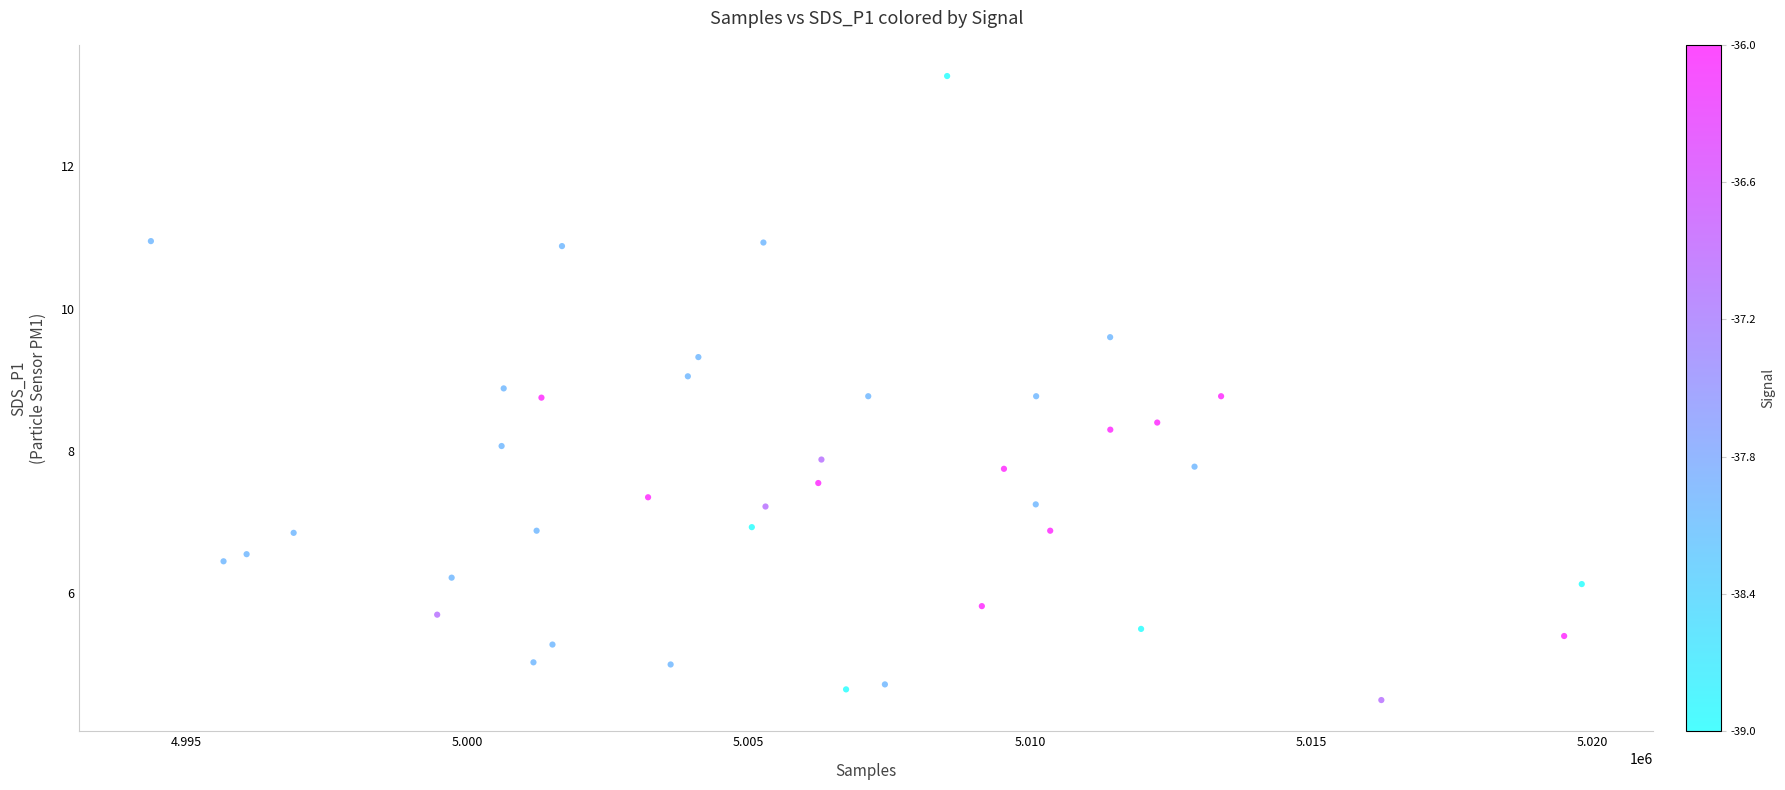

What is the range of Y values (max minus min)?

8.8